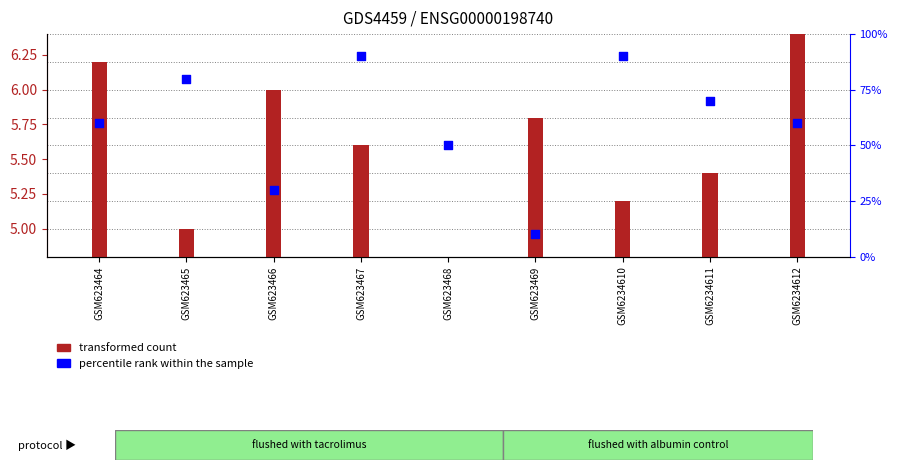

At how many categories does at least one series exceed 49?

7